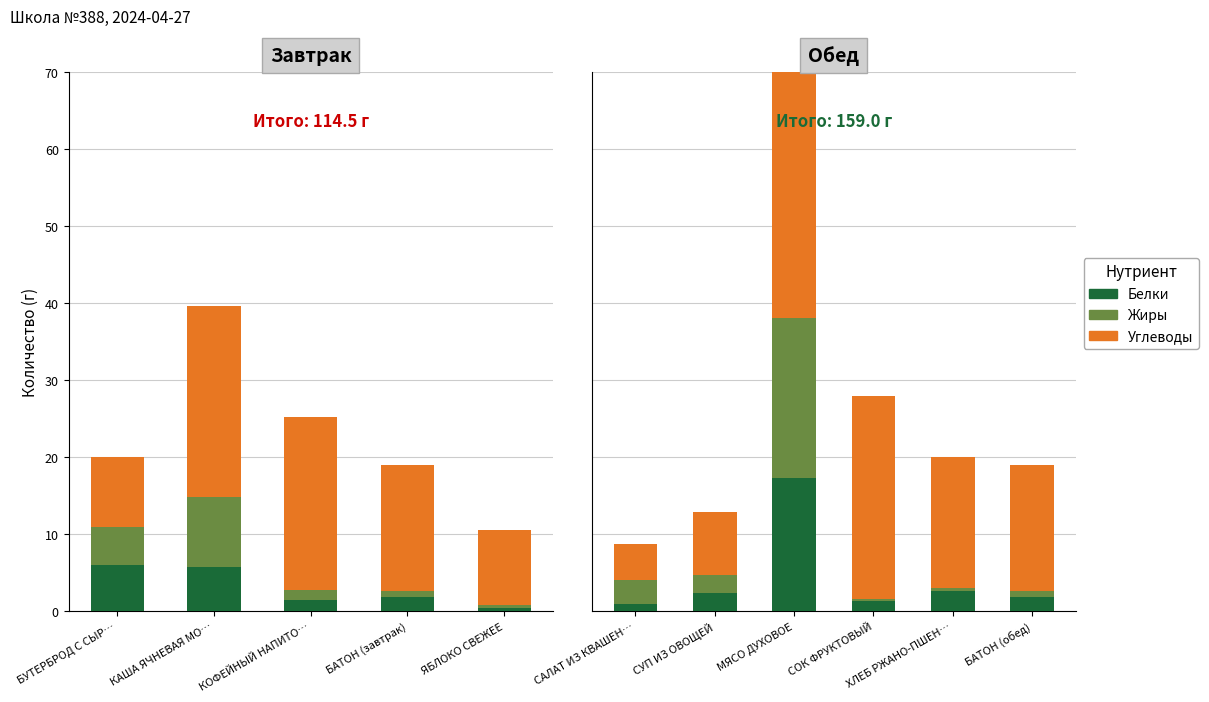

At how many categories does at least one series exceed 12?

4